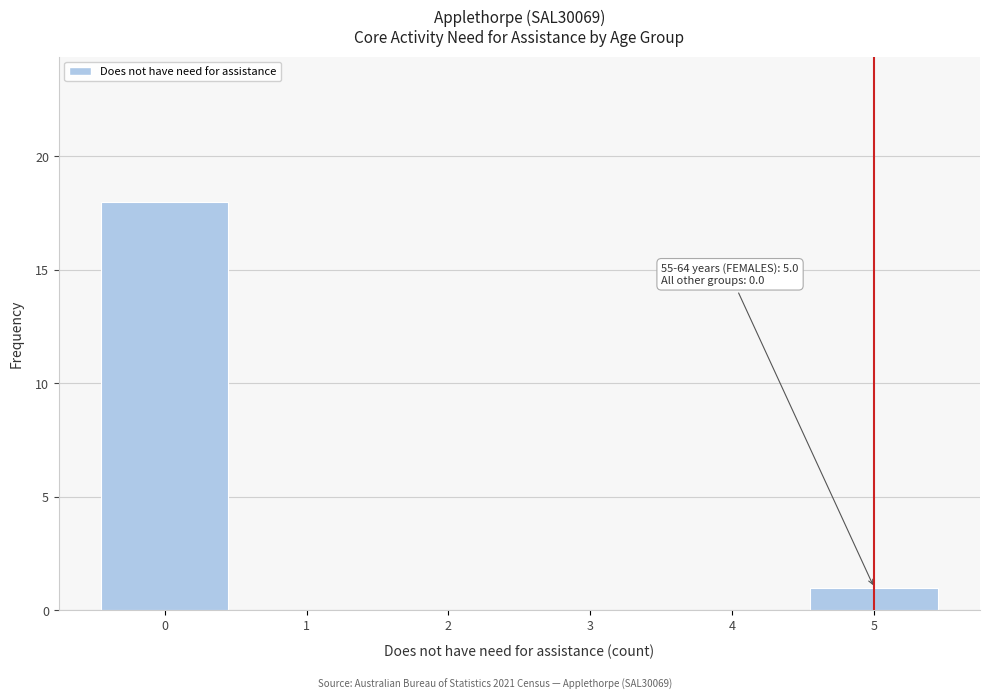

Over which range of the x-axis is the bar tallest?

-0.5 to 0.5